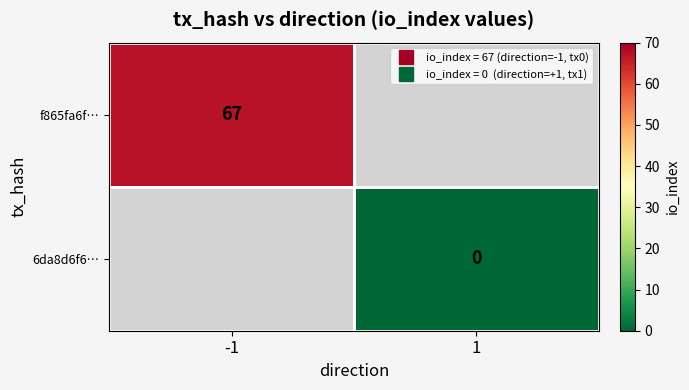

At how many categories does at least one series exceed 50?

1